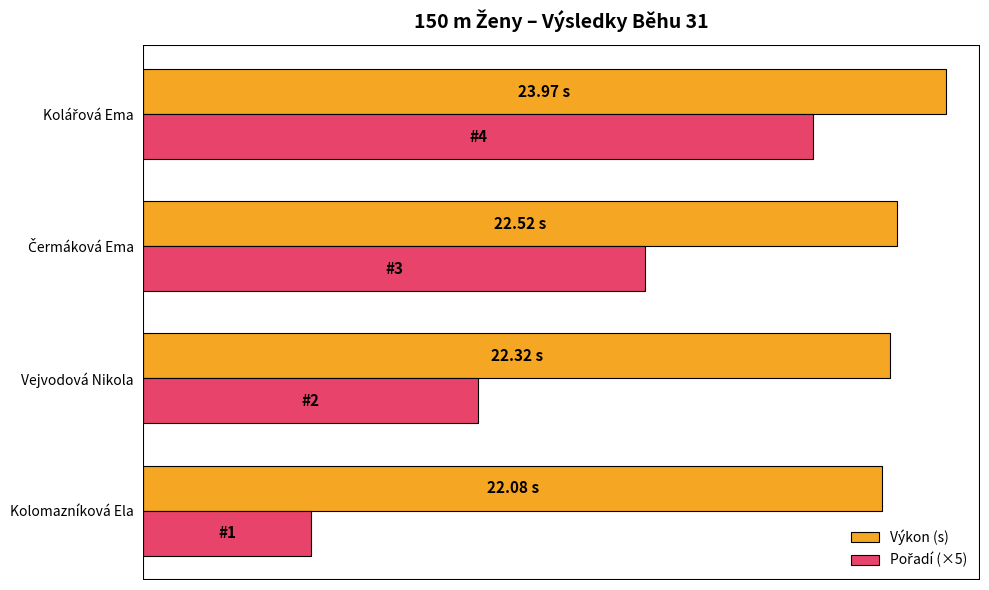

Which series has the largest total across all categories?

Výkon (s)